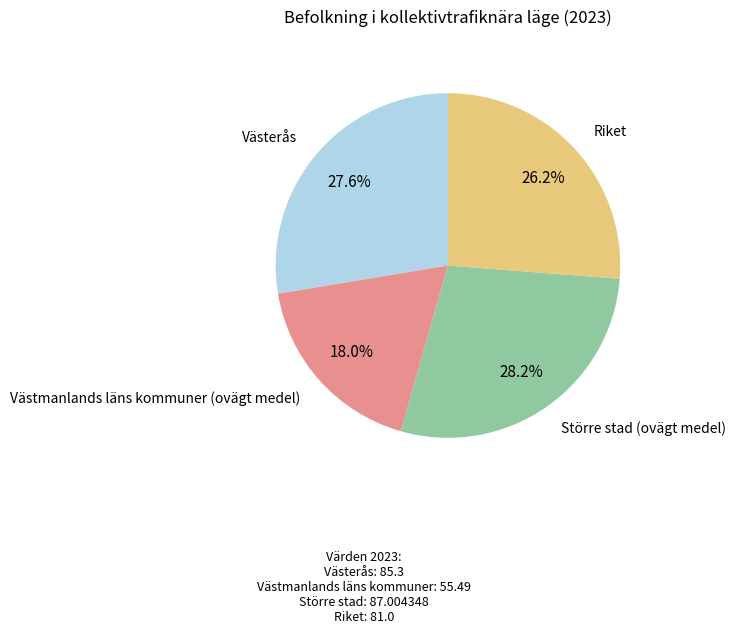

What is the total percentage of Större stad (ovägt medel) and Västerås?

55.8%